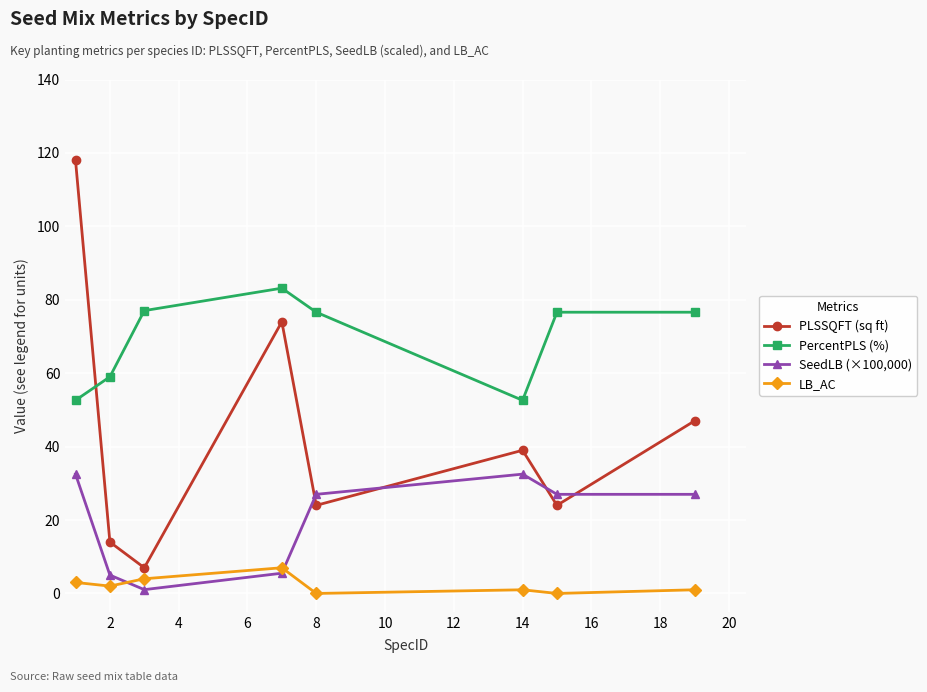

What is the difference between the second highest and second lowest values in the LB_AC series?

4.0